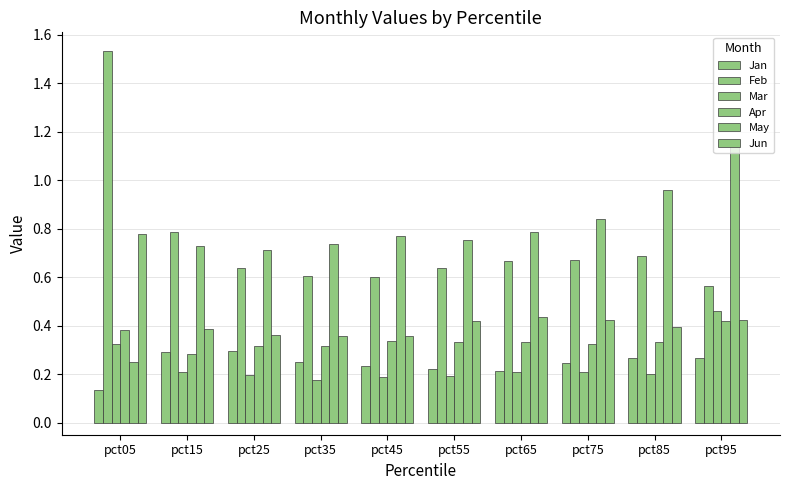

Count the number of data series in this chart.

6